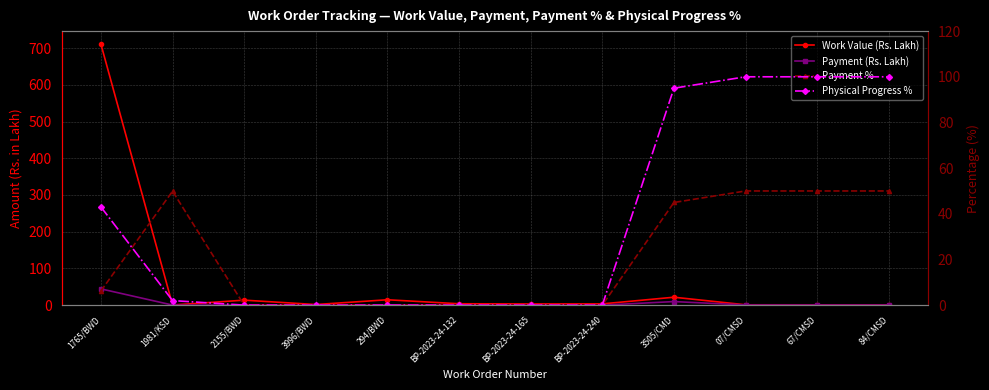

Reading left to right, list all the values displayed in this chart.

Work Value (Rs. Lakh): 1765/BWD=710.7	1981/KSD=0.3	2155/BWD=13.6	3996/BWD=1.6	294/BWD=14.6	BP-2023-24-132=3.8	BP-2023-24-165=3.2	BP-2023-24-240=3.4	3505/CMD=21.6	07/CMSD=0.9	67/CMSD=0.8	84/CMSD=0.8
Payment (Rs. Lakh): 1765/BWD=44.3	1981/KSD=0.2	2155/BWD=0.0	3996/BWD=0.0	294/BWD=0.0	BP-2023-24-132=0.0	BP-2023-24-165=0.0	BP-2023-24-240=0.0	3505/CMD=9.7	07/CMSD=0.5	67/CMSD=0.4	84/CMSD=0.4
Payment %: 1765/BWD=6.2	1981/KSD=49.9	2155/BWD=0.0	3996/BWD=0.0	294/BWD=0.0	BP-2023-24-132=0.0	BP-2023-24-165=0.0	BP-2023-24-240=0.0	3505/CMD=45.0	07/CMSD=50.0	67/CMSD=50.0	84/CMSD=50.0
Physical Progress %: 1765/BWD=43.0	1981/KSD=2.0	2155/BWD=0.0	3996/BWD=0.0	294/BWD=0.0	BP-2023-24-132=0.0	BP-2023-24-165=0.0	BP-2023-24-240=0.0	3505/CMD=95.0	07/CMSD=100.0	67/CMSD=100.0	84/CMSD=100.0